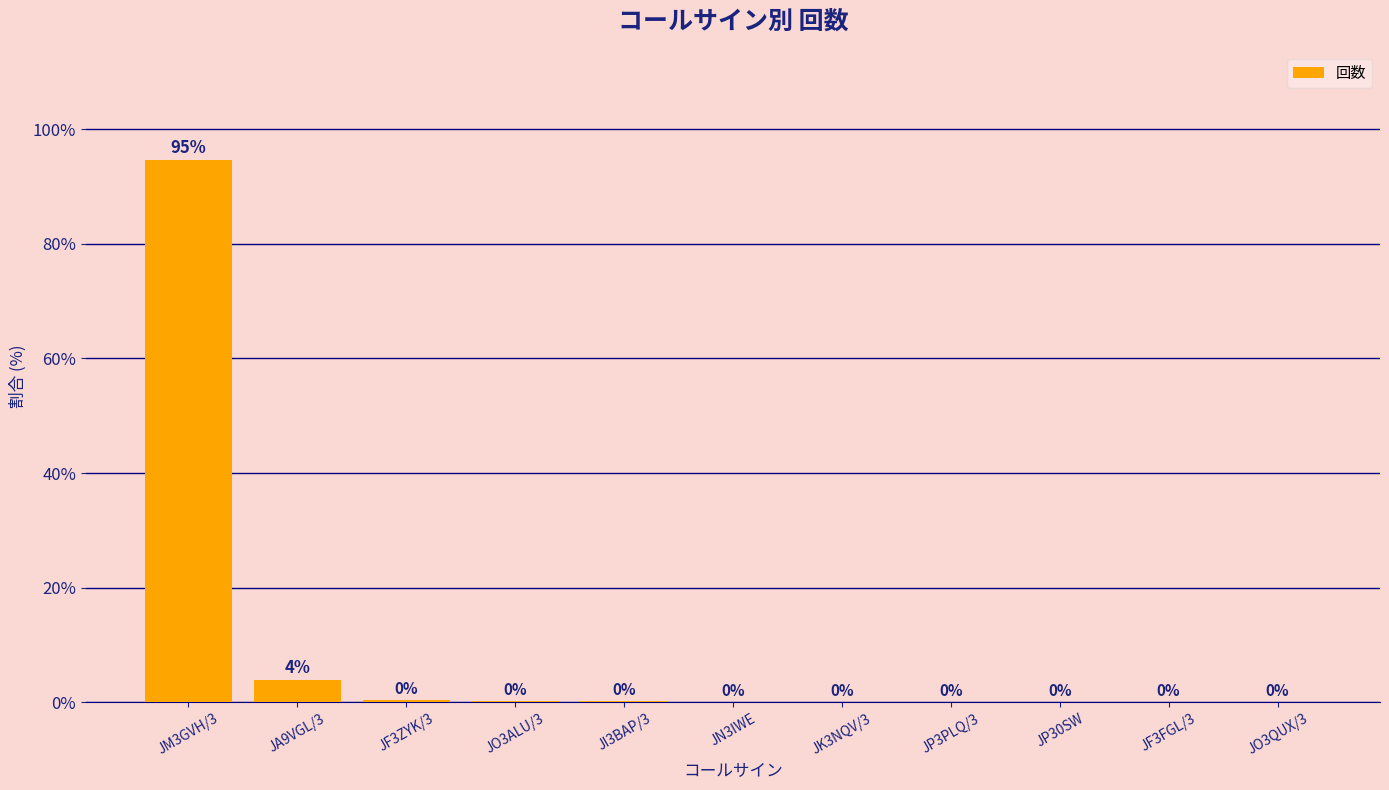

At which category does the chart reach its minimum across all series?

JN3IWE